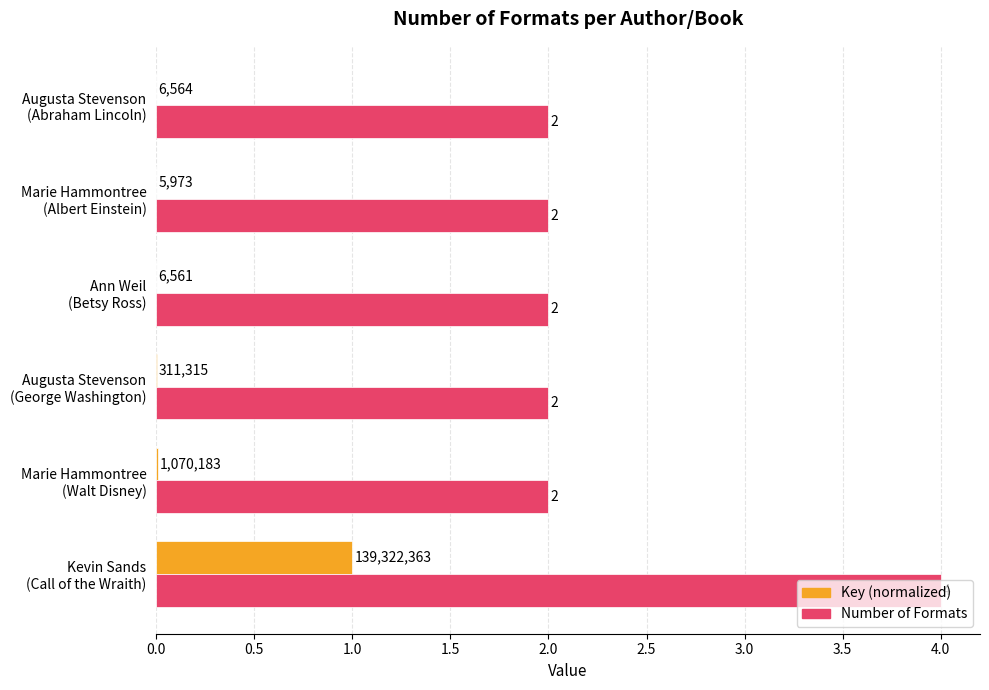

Which series has the largest total across all categories?

Number of Formats